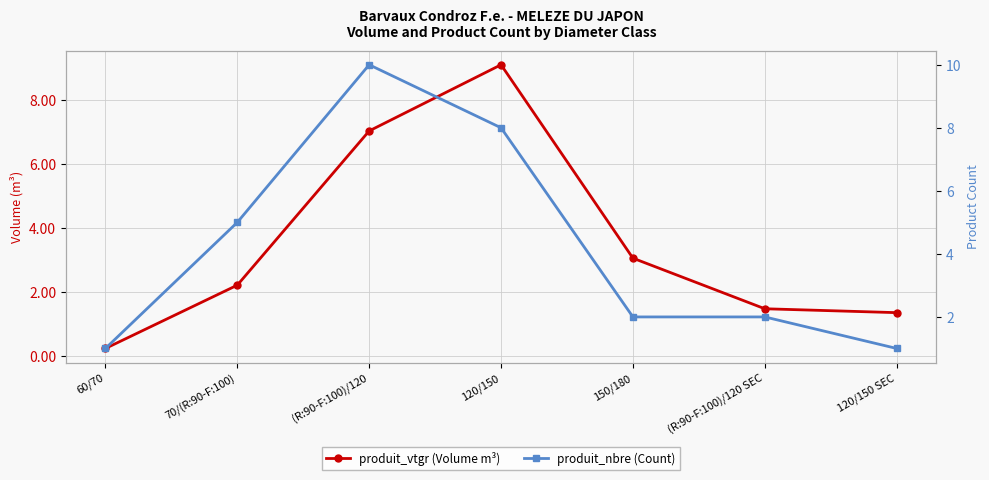

How many values in the produit_nbre (Count) series exceed 2?

3